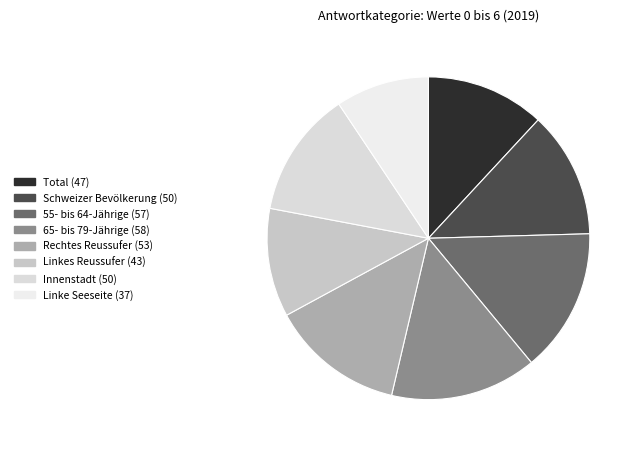

Combined, do Innenstadt and 55- bis 64-Jährige account for over 50%?

No